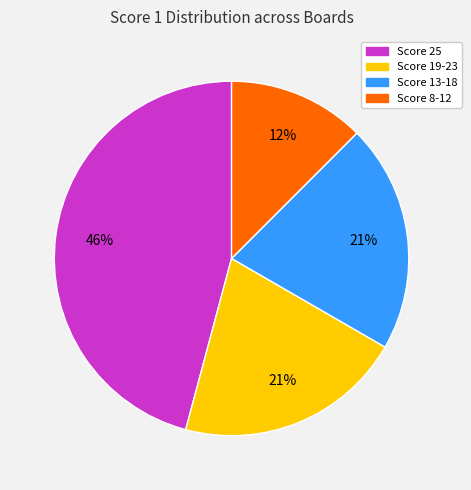

Does any single category account for the majority?

No